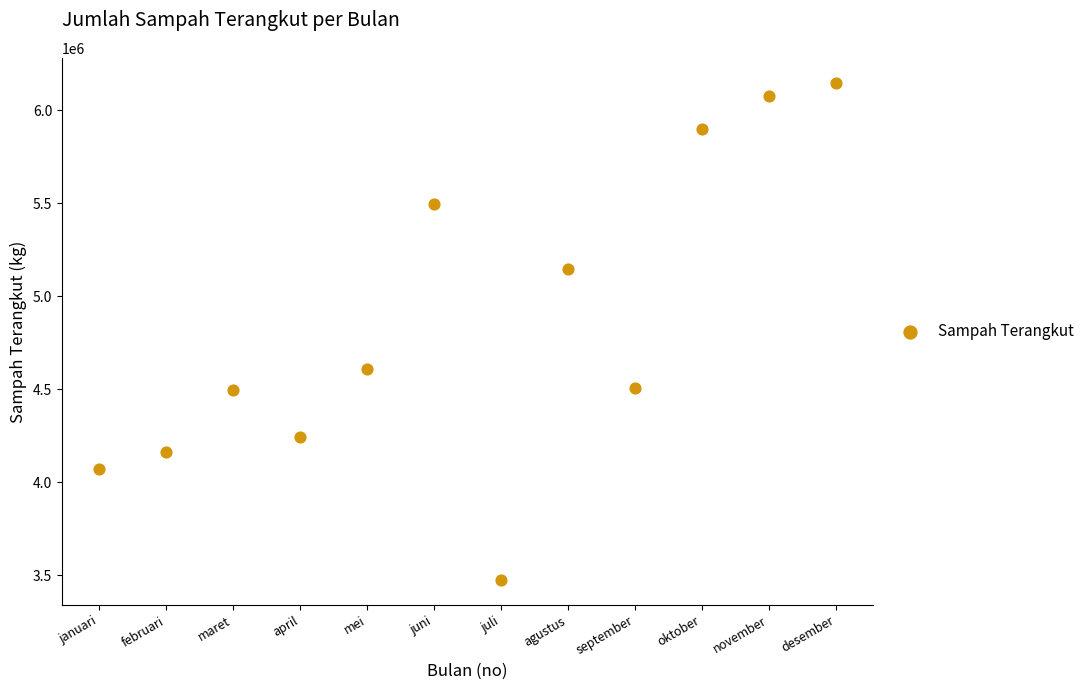

What Y value in the scatter plot is closest to 4811010?

4607000